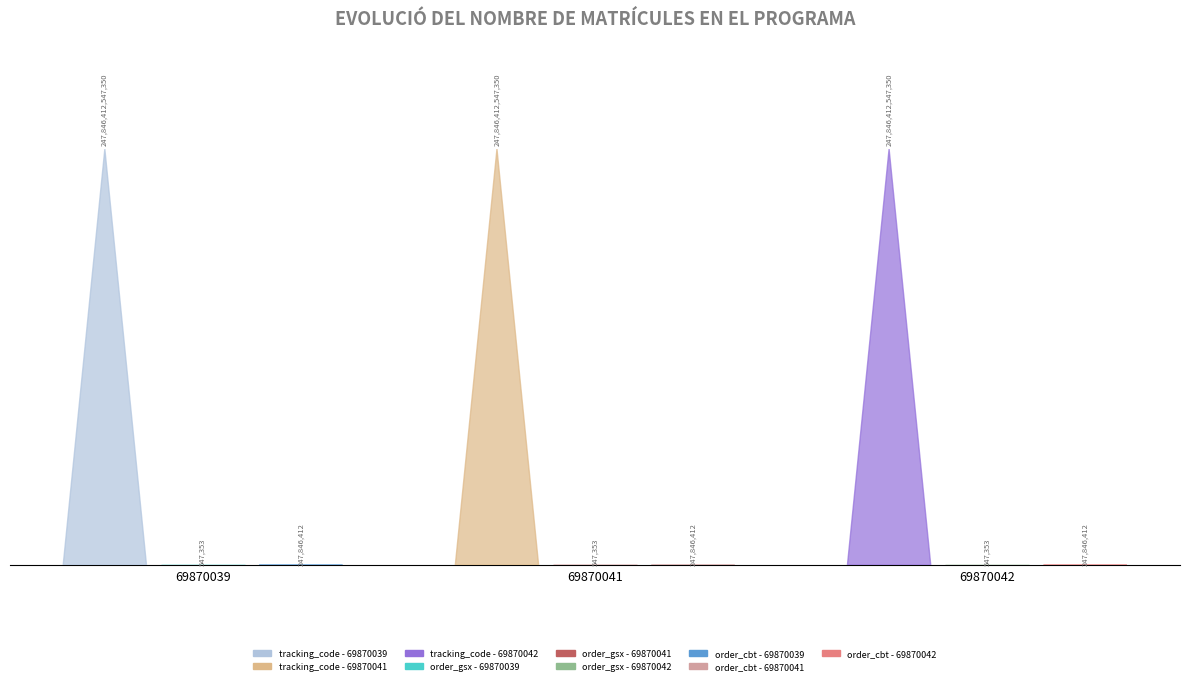

At which label is order_gsx closest to 547353?

69870039